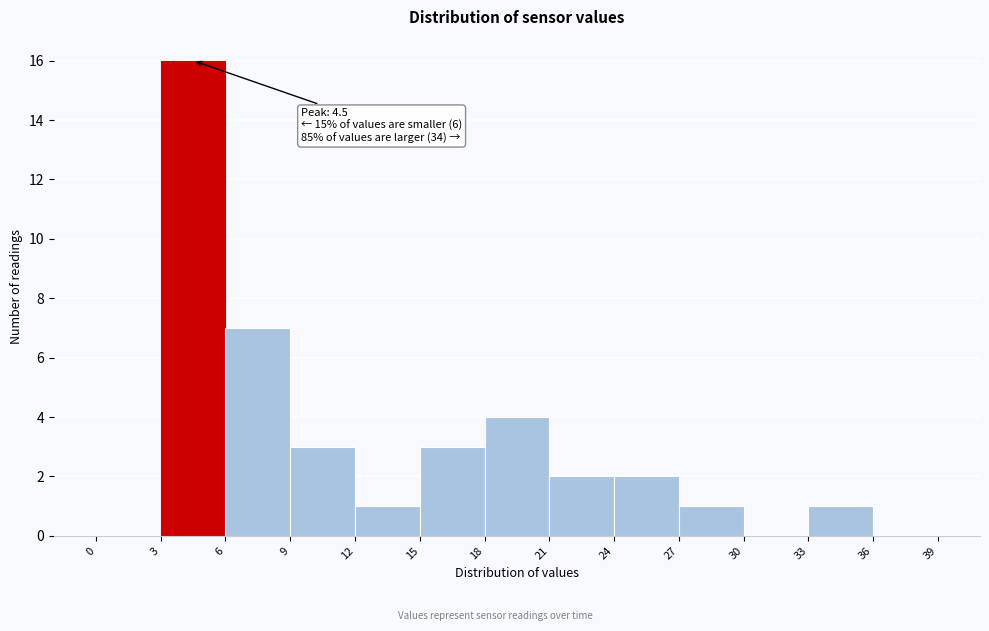

Over which range of the x-axis is the bar tallest?

3 to 6